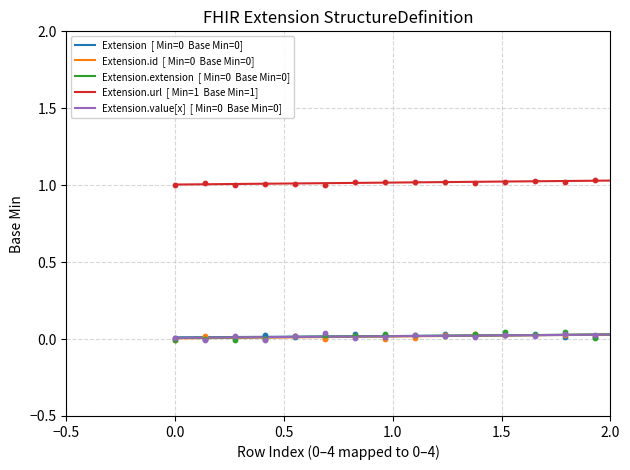

At how many categories does at least one series exceed 0?

30